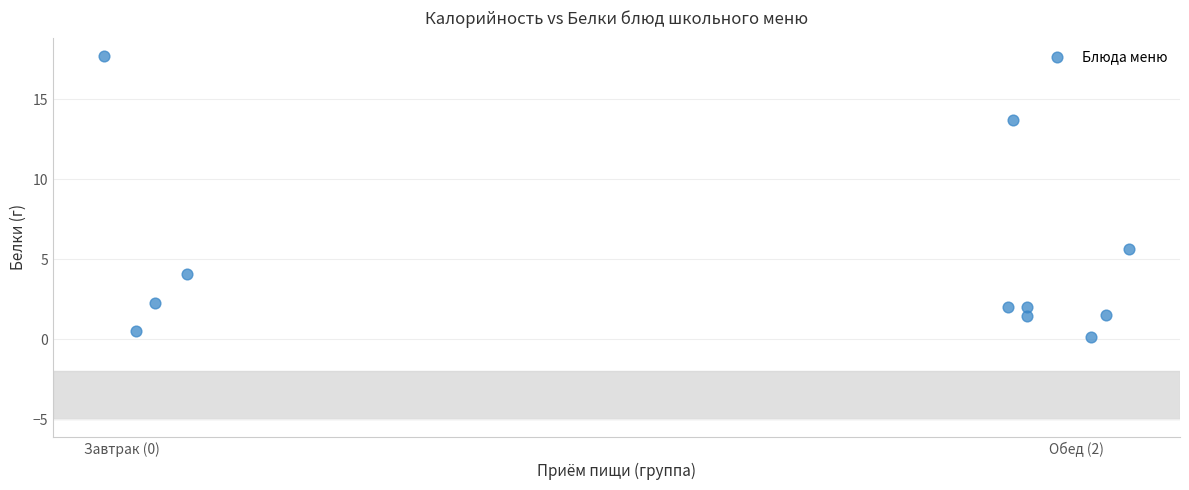

What Y value in the scatter plot is closest to 8?

5.6